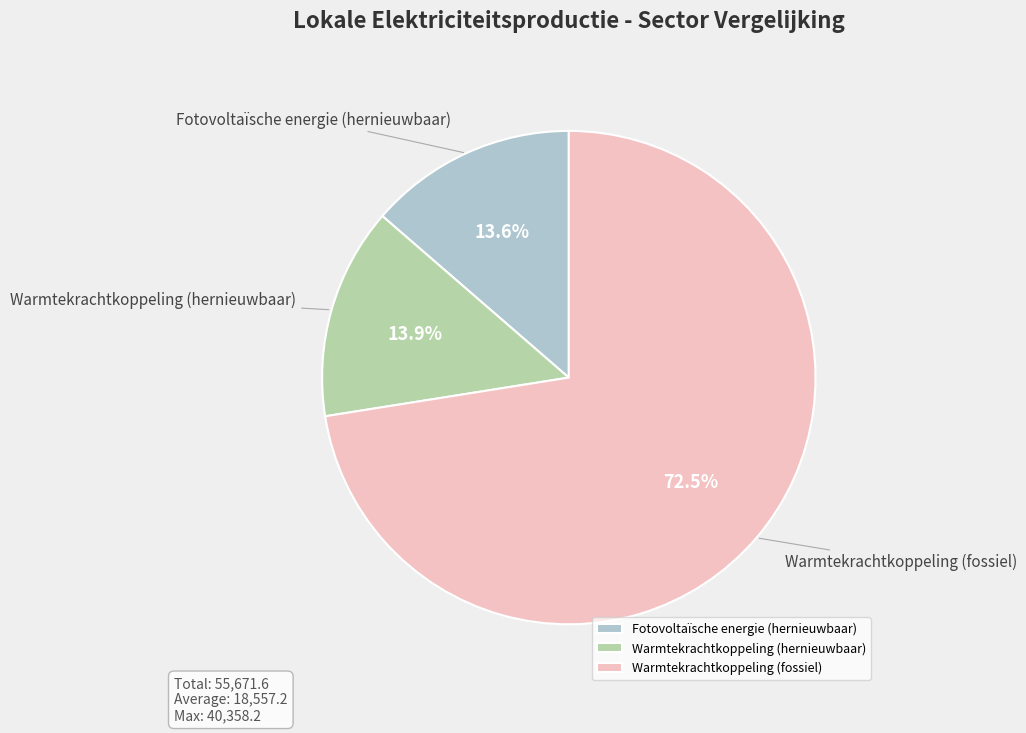

Is there a majority slice in this chart?

Yes